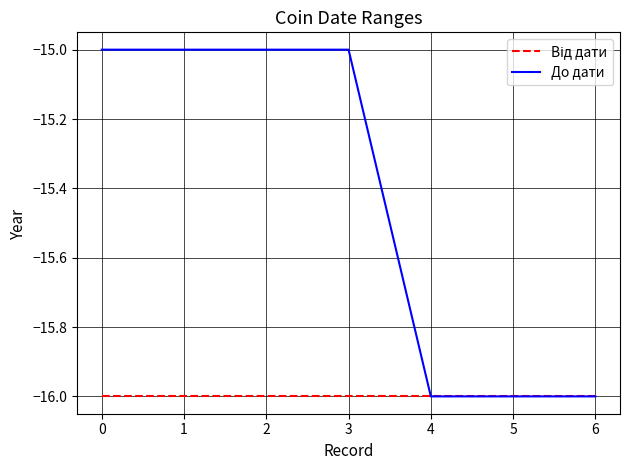

Which series has the largest range (max minus min)?

До дати